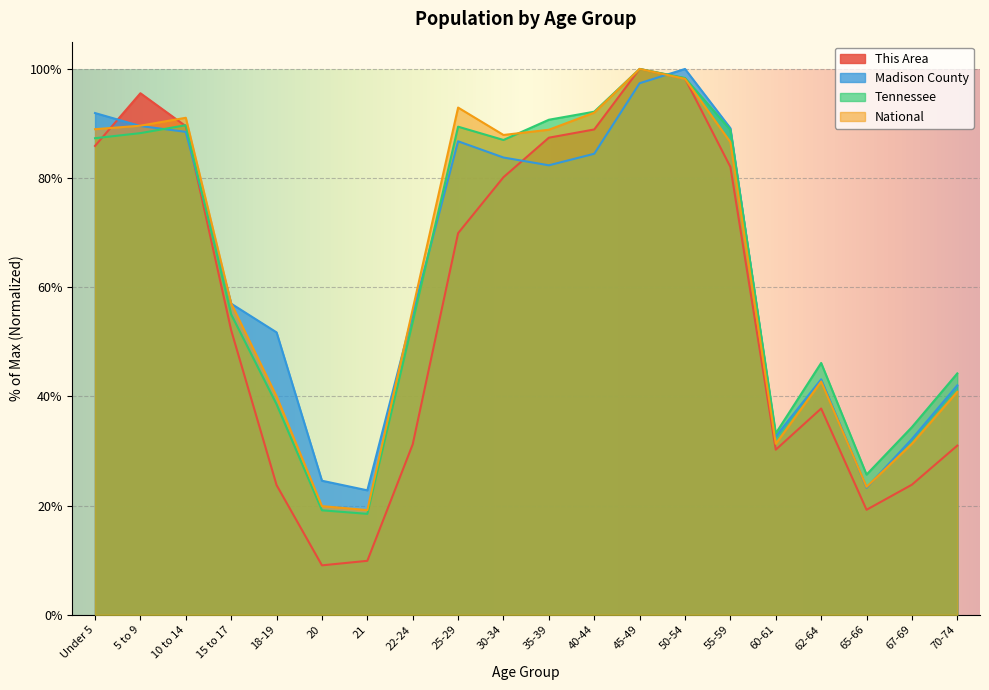

What is the label of the 11th point from the right?

30-34